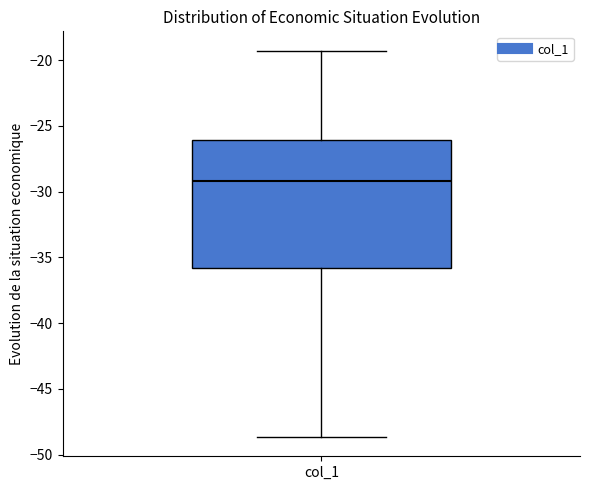

Read this box plot against the y-axis: the position of the median line, the range covered by the box, and the ends of both whiskers. The values are not printed on the chart, so give them approximately, as read against the axis.

median -29.0, box -36.0 to -26.0, whiskers -48.5 to -19.5